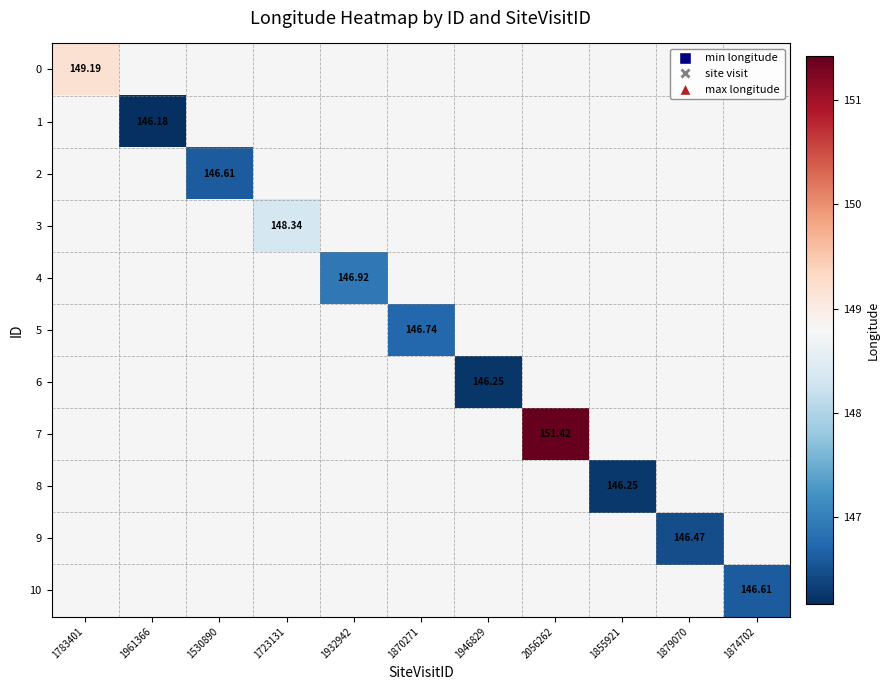

Count the number of categories in the chart.

11